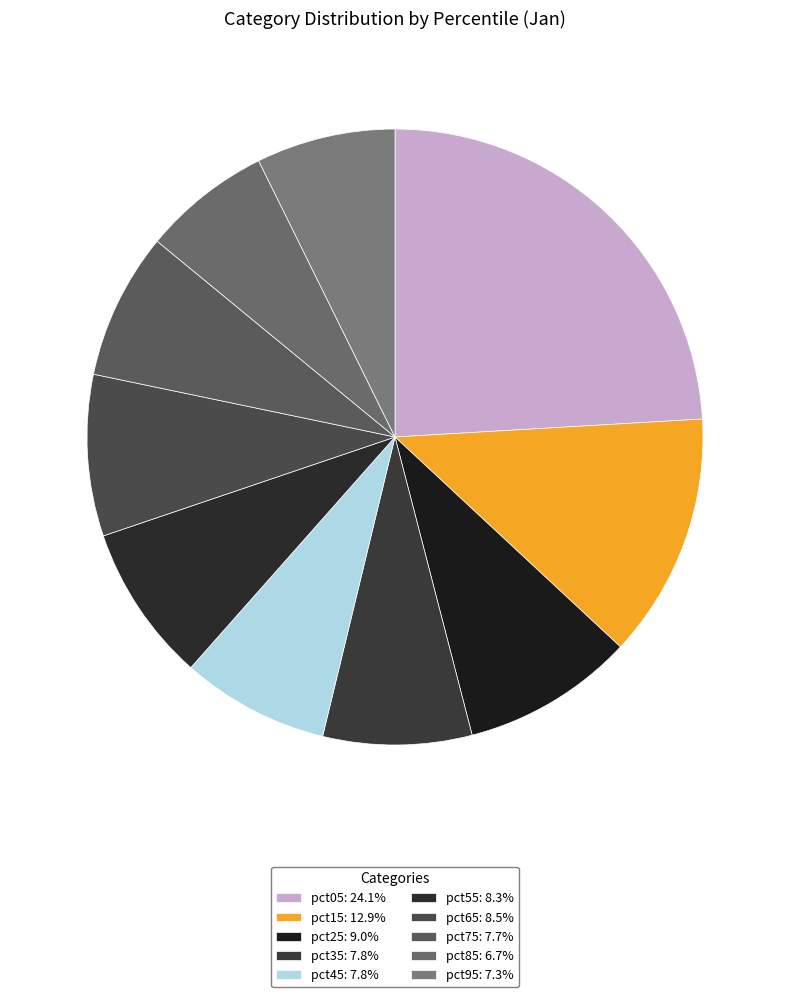

Rank the categories by value from lowest to highest.

pct85, pct95, pct75, pct45, pct35, pct55, pct65, pct25, pct15, pct05